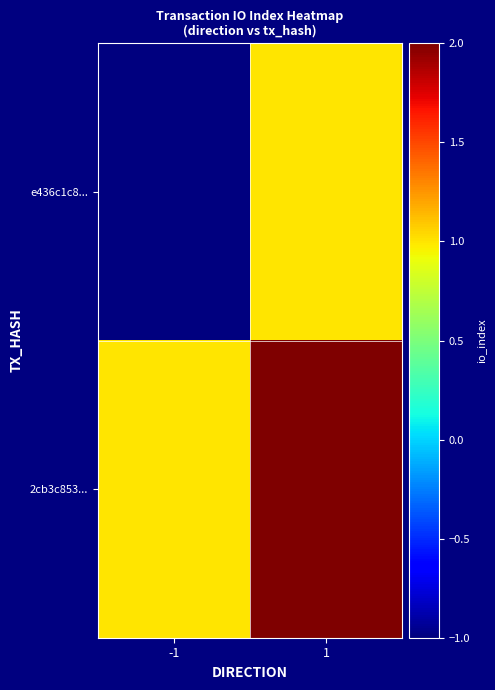

Which category has the lowest value across all series?

-1